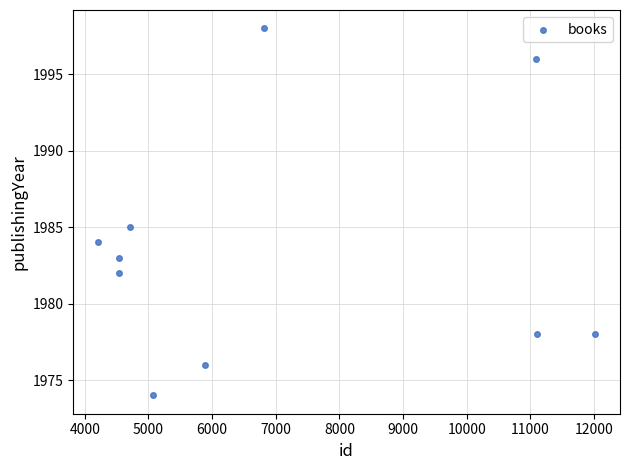

What is the average X value?

6997